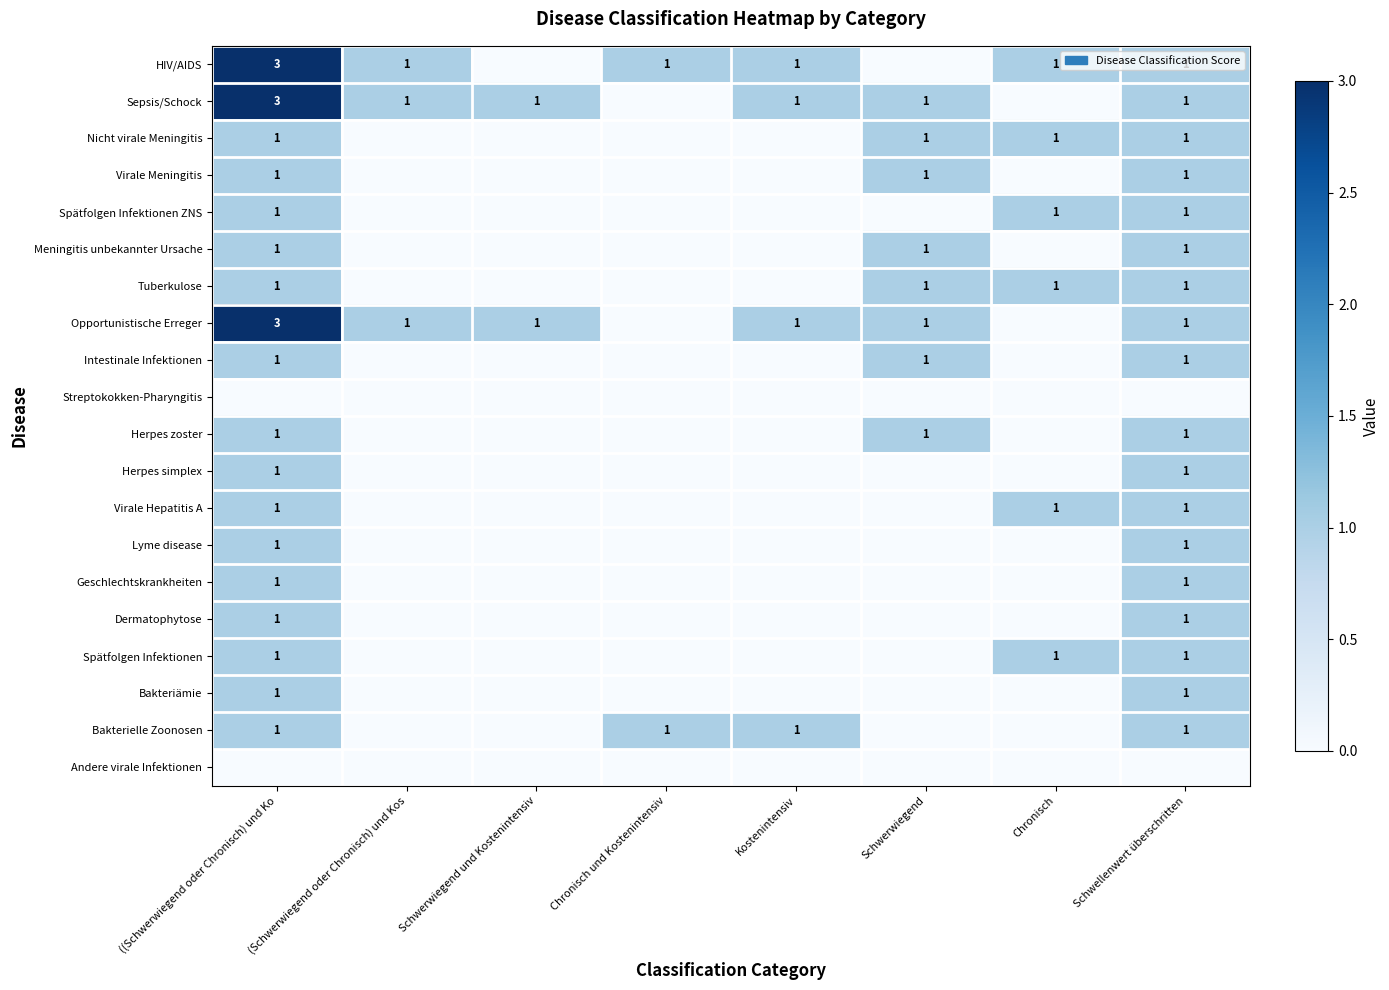

The Bakterielle Zoonosen series shows 2 at Kostenintensiv. True or false?

False